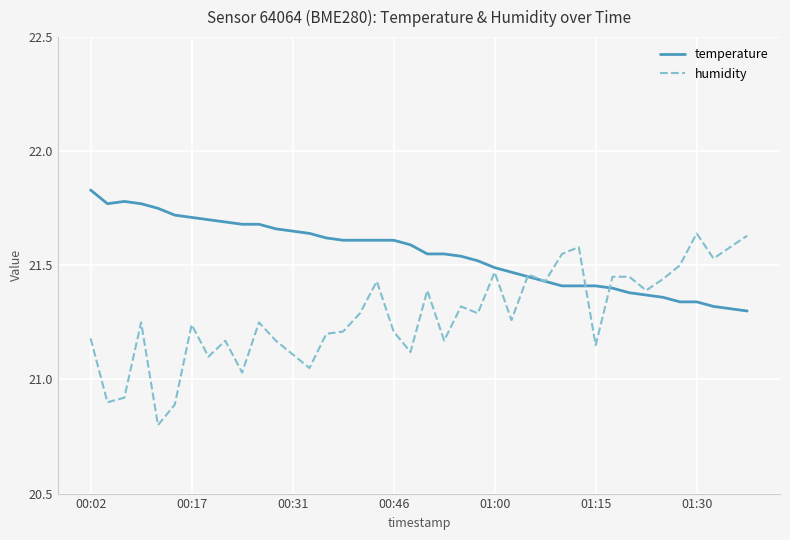

How many lines are shown in the chart?

2